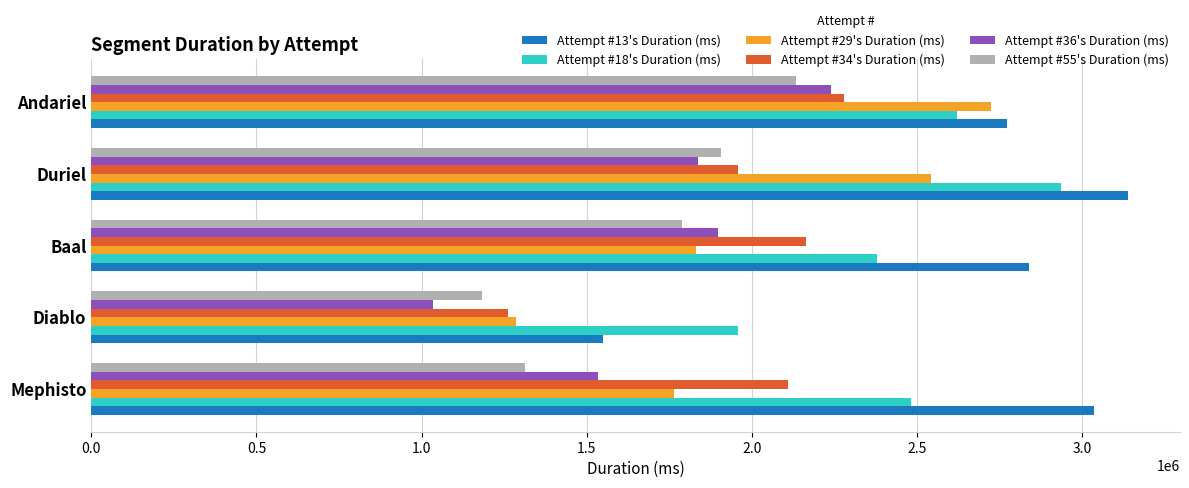

True or false: Attempt #34's Duration (ms) has a value of 745291 at Duriel.

False